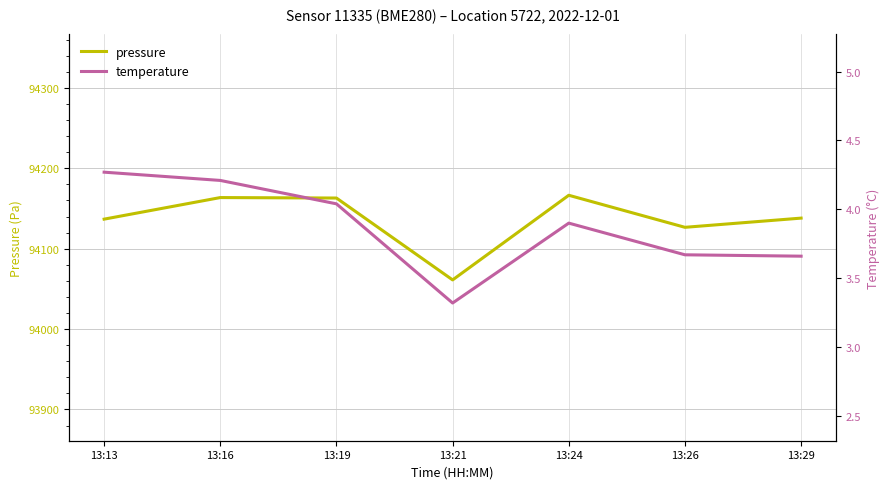

What is the maximum value shown in the chart?

94166.4